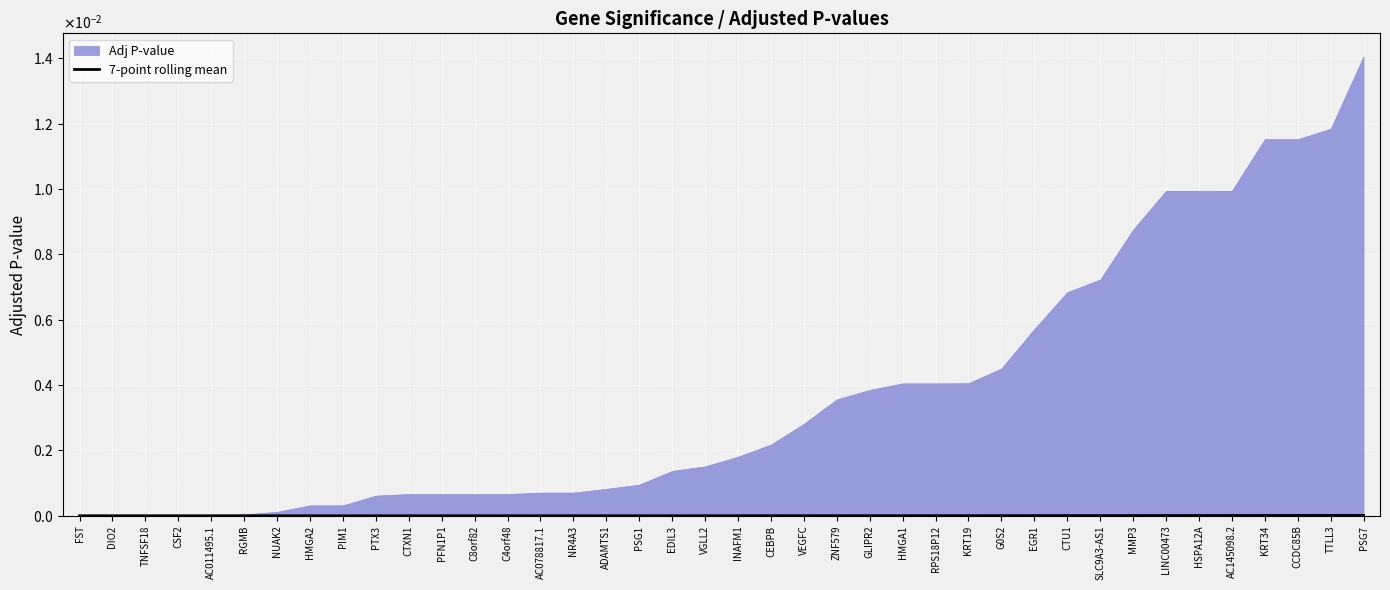

Where is the first local minimum?

AC011495.1